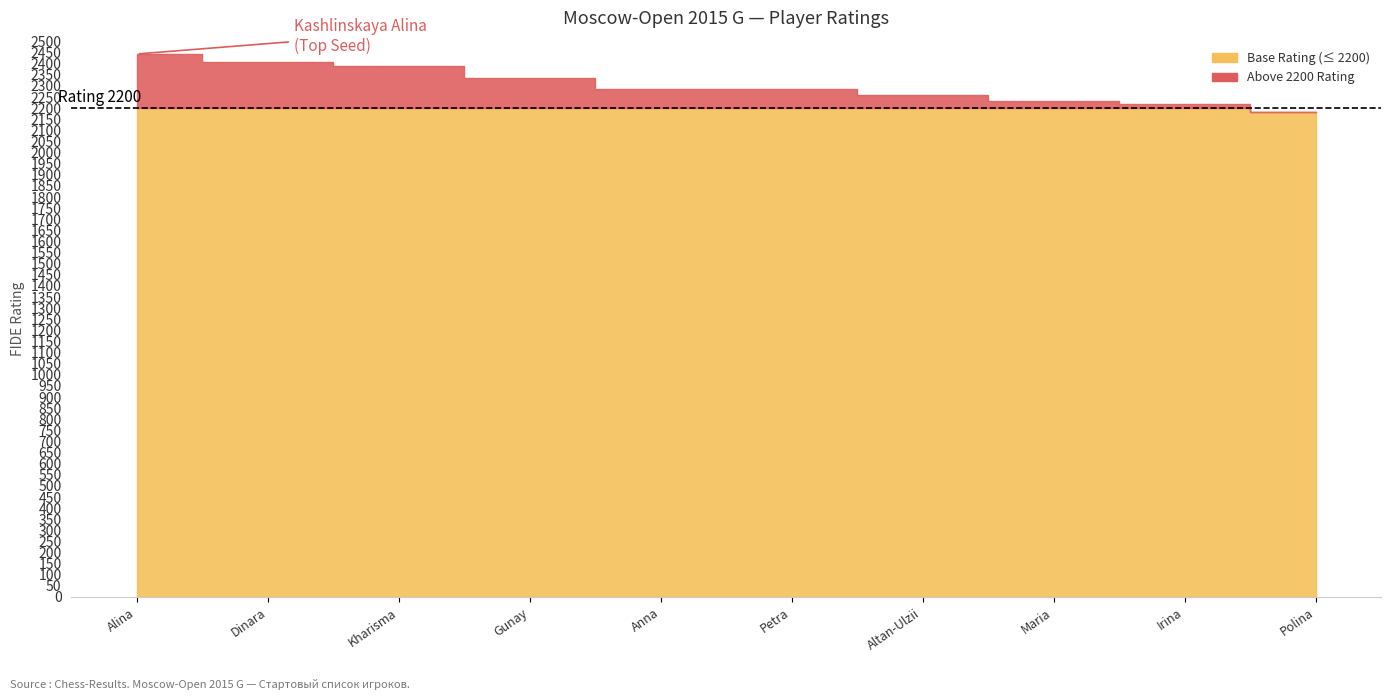

How many lines are shown in the chart?

1